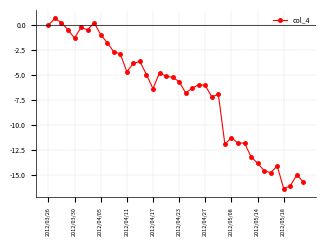

What is the average value?

-6.8